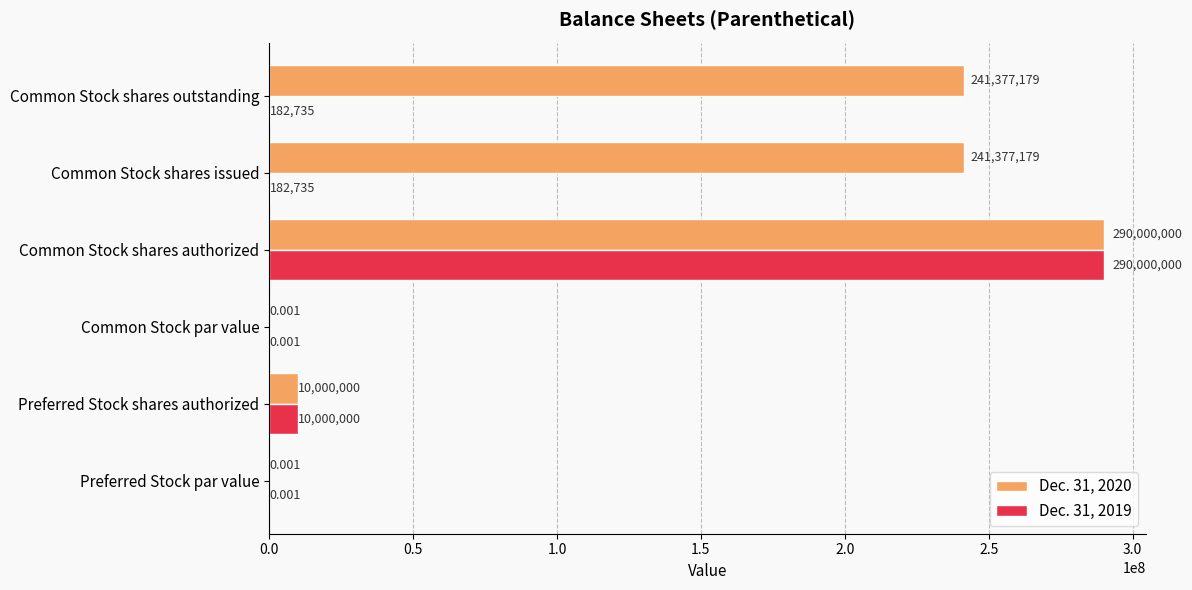

Where is Dec. 31, 2019 nearest to the value 145000000?

Preferred Stock shares authorized